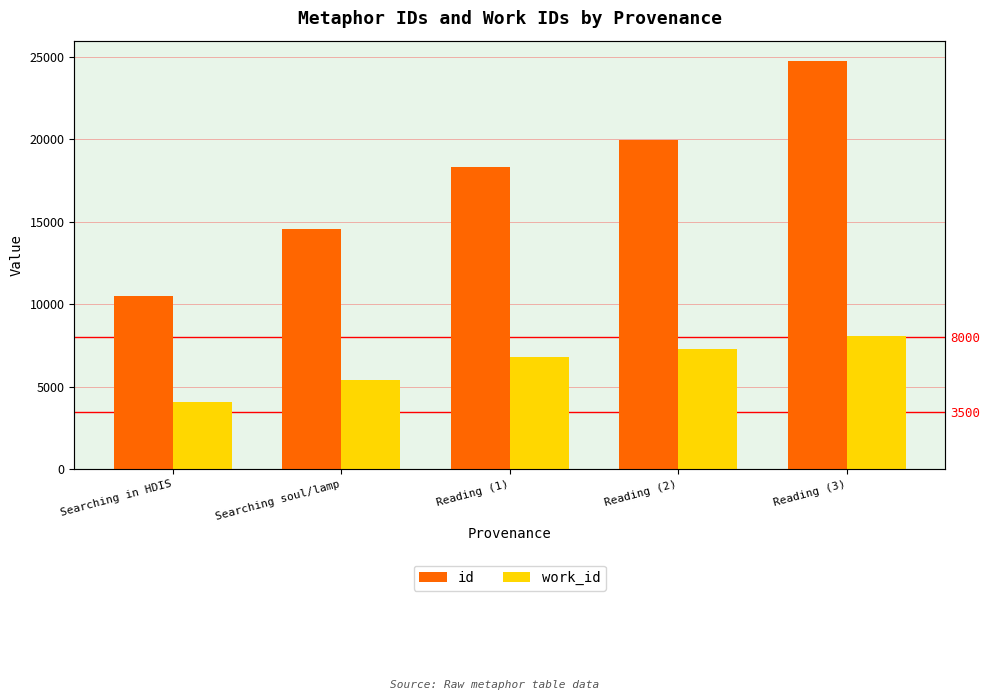

Rank the series at Searching soul/lamp from lowest to highest value.

work_id, id